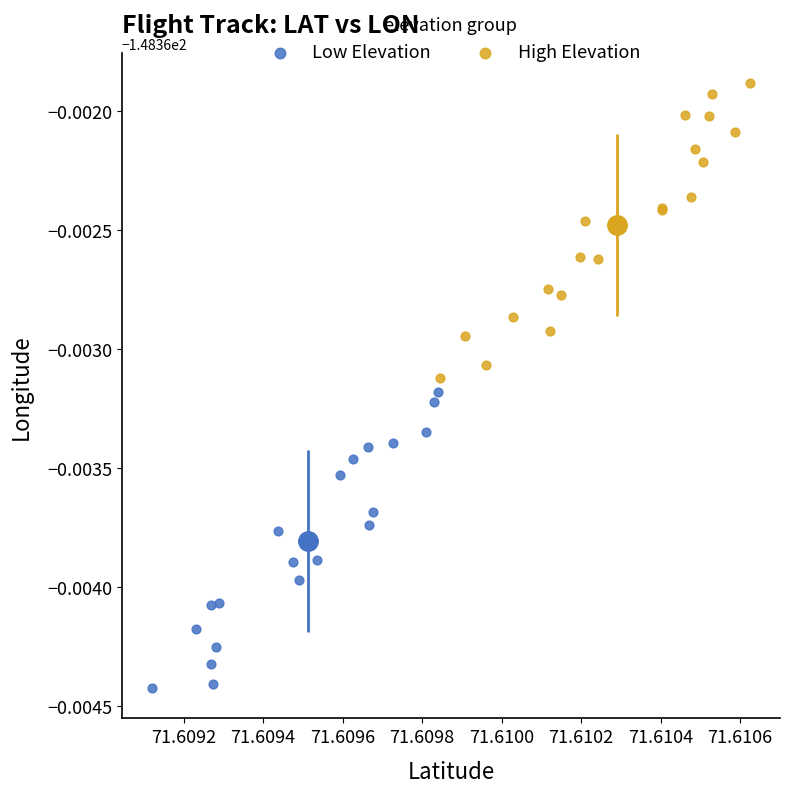

Which series contains the highest Y value?

High Elevation